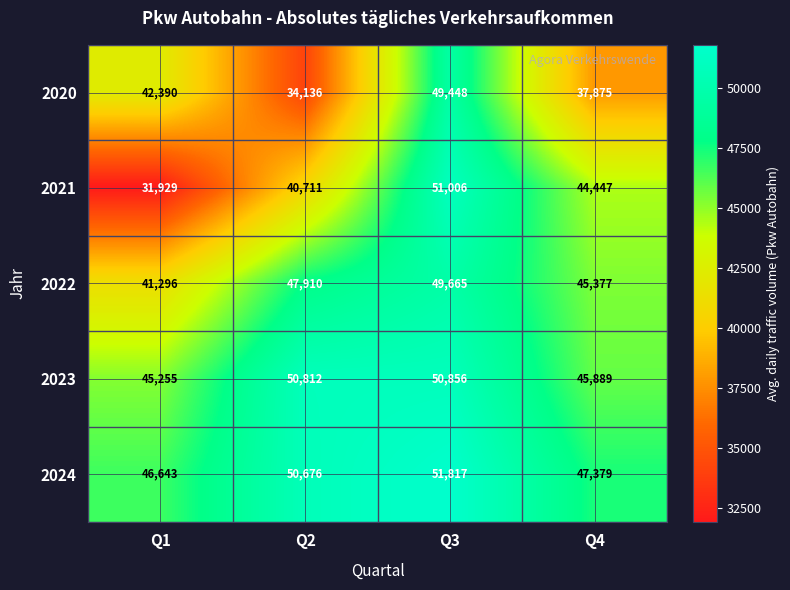

Reading right to left, transcribe all the data shown in this chart.

2020: Q4=37875	Q3=49448	Q2=34136	Q1=42390
2021: Q4=44447	Q3=51006	Q2=40711	Q1=31929
2022: Q4=45377	Q3=49665	Q2=47910	Q1=41296
2023: Q4=45889	Q3=50856	Q2=50812	Q1=45255
2024: Q4=47379	Q3=51817	Q2=50676	Q1=46643